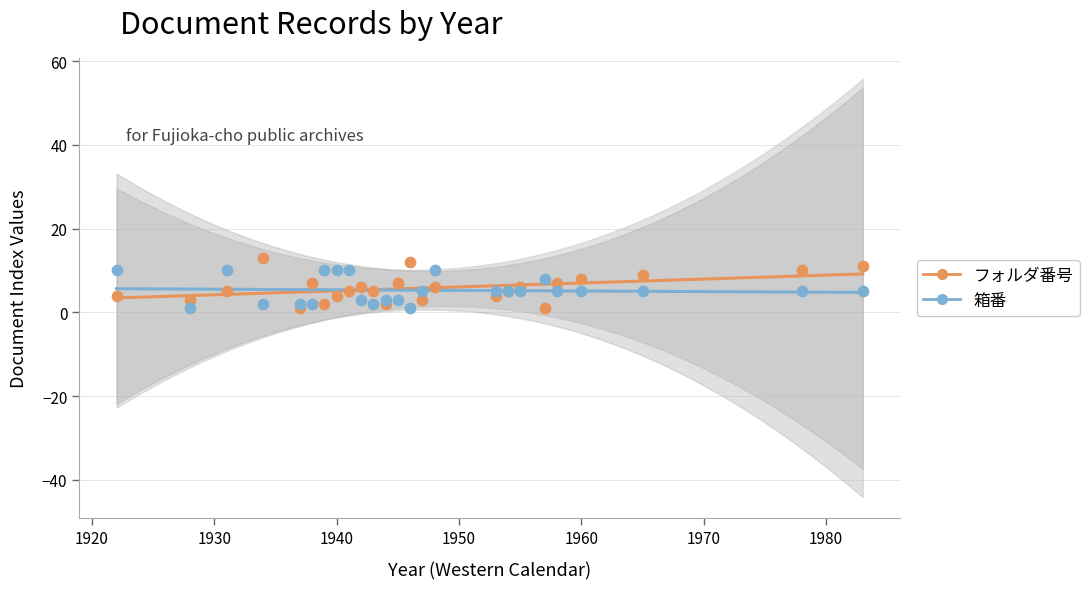

What are all the series names shown in the legend?

フォルダ番号, 箱番